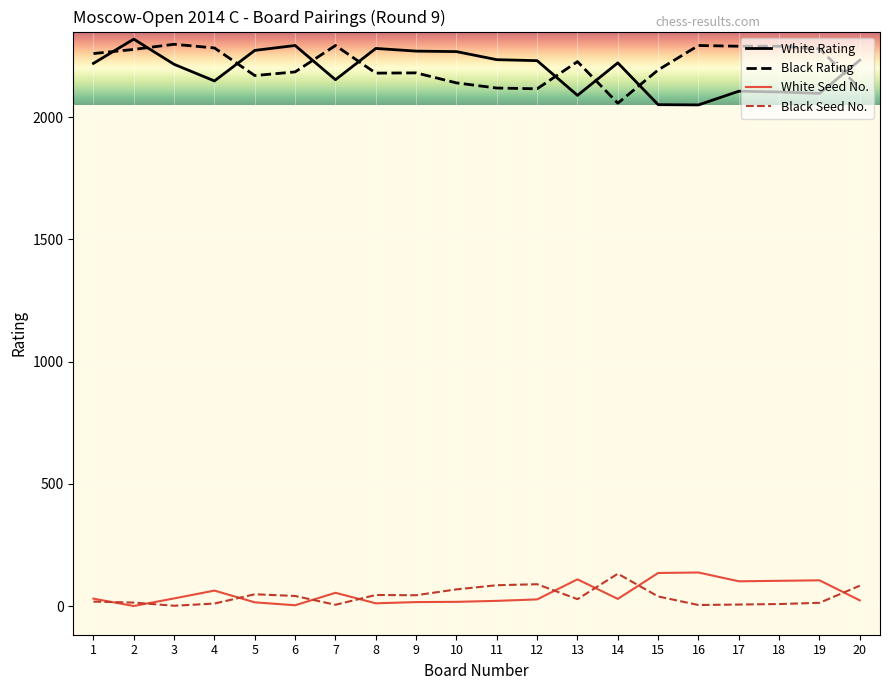

The White Seed No. series shows 12 at 8. True or false?

True